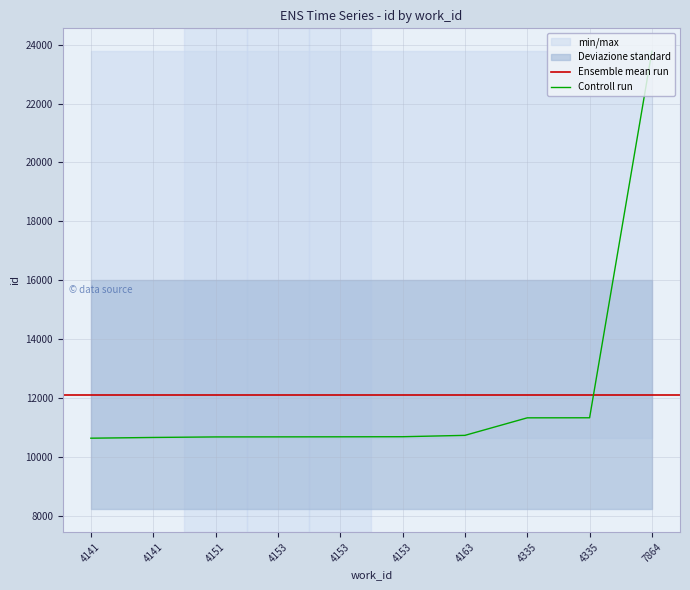

What is the difference between the values at 4141 and 4141?

25